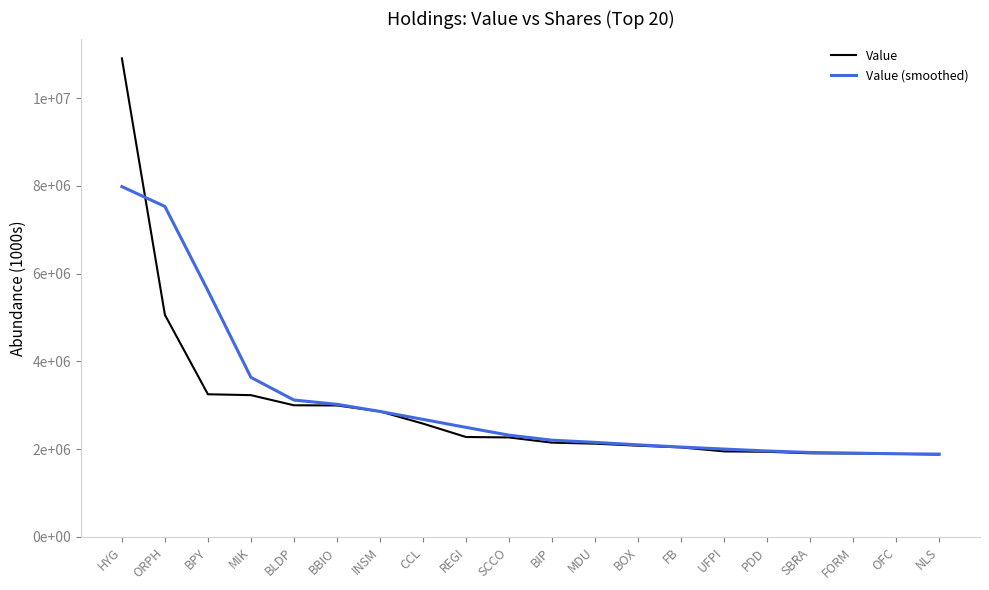

Read the Value (smoothed) value at ORPH, to the nearest 100.

7532000